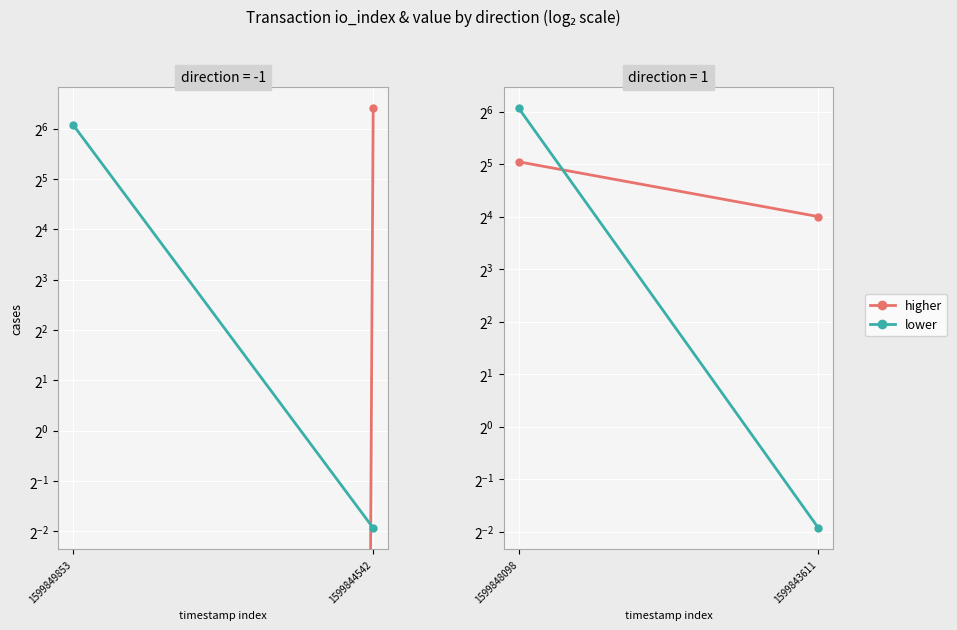

Between 1599849853 and 1599844542, which series saw the biggest shift?

lower